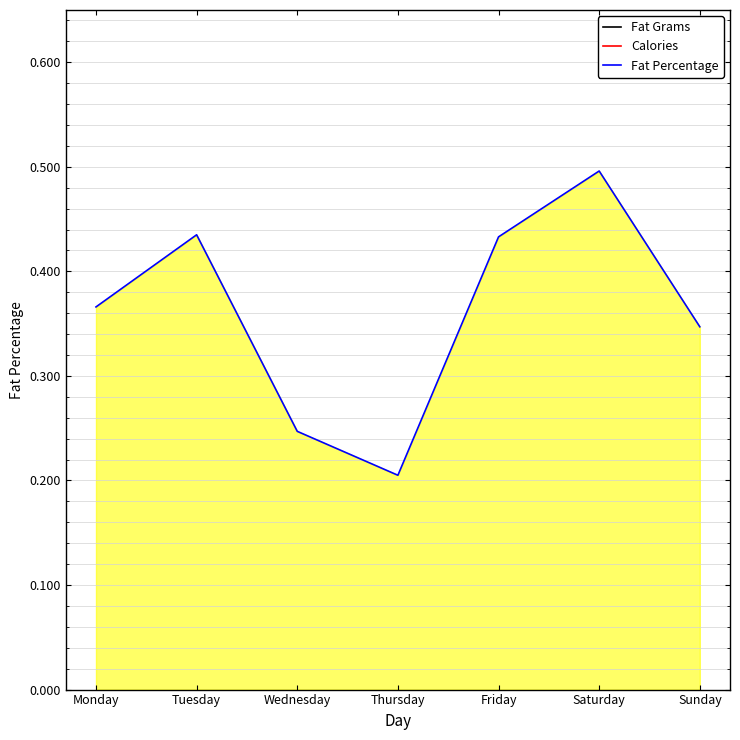

What is the sum of all values?

2.5